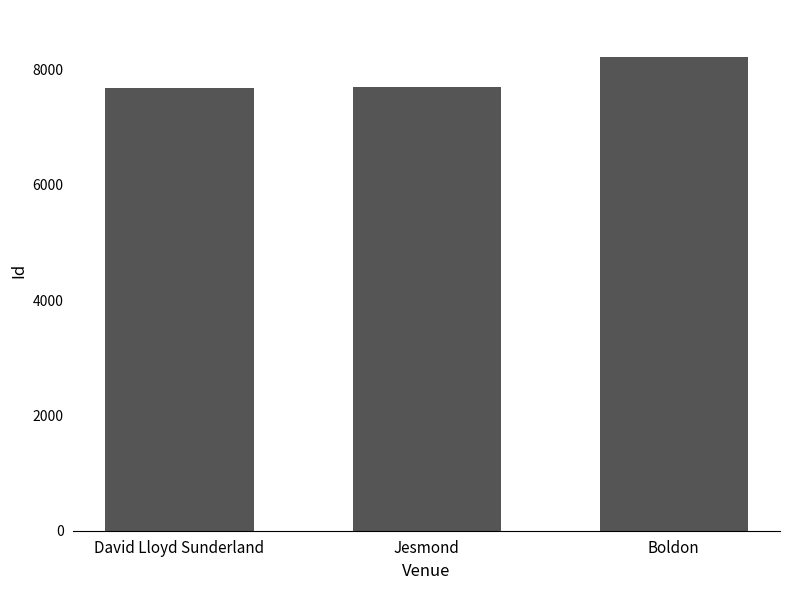

True or false: the data shows 7691 at Jesmond.

True